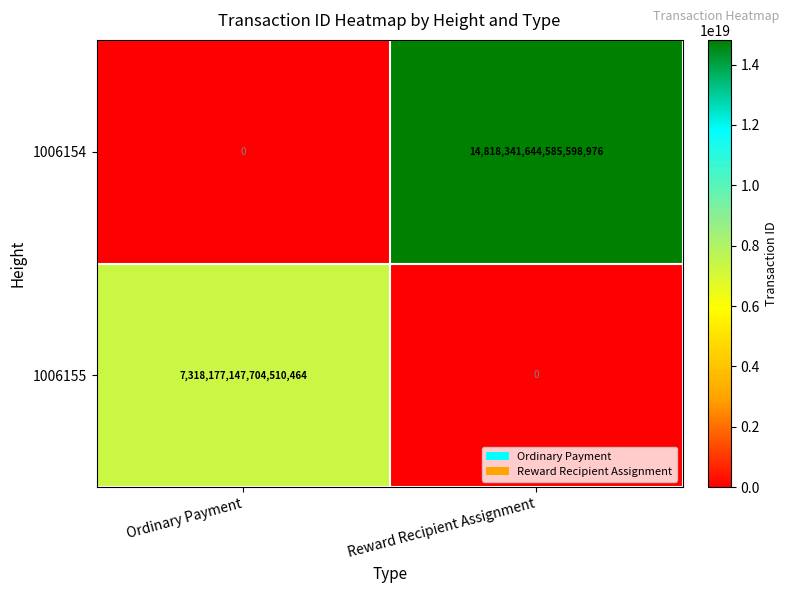

Rank the series at Ordinary Payment from highest to lowest value.

1006155, 1006154